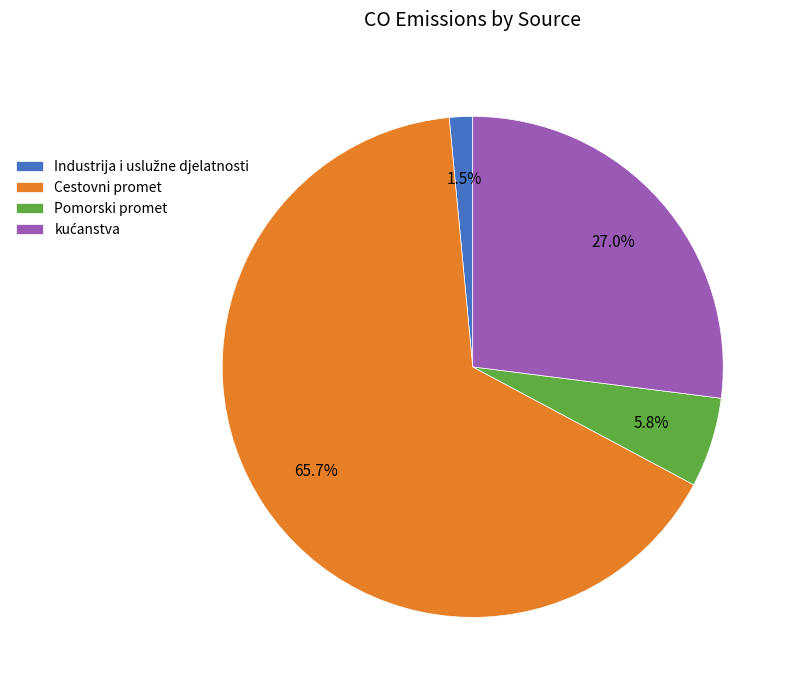

Which slice is the largest?

Cestovni promet